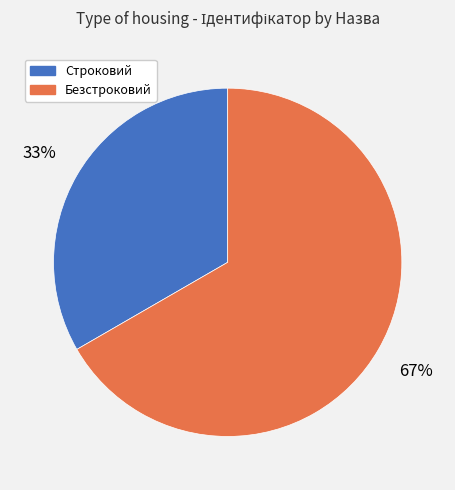

The Безстроковий slice represents 67% of the pie. True or false?

True